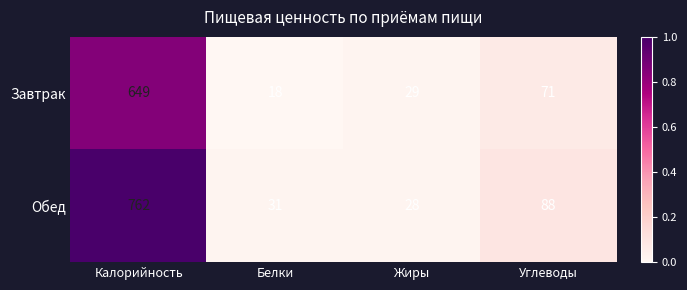

What is the minimum value for Завтрак?

18